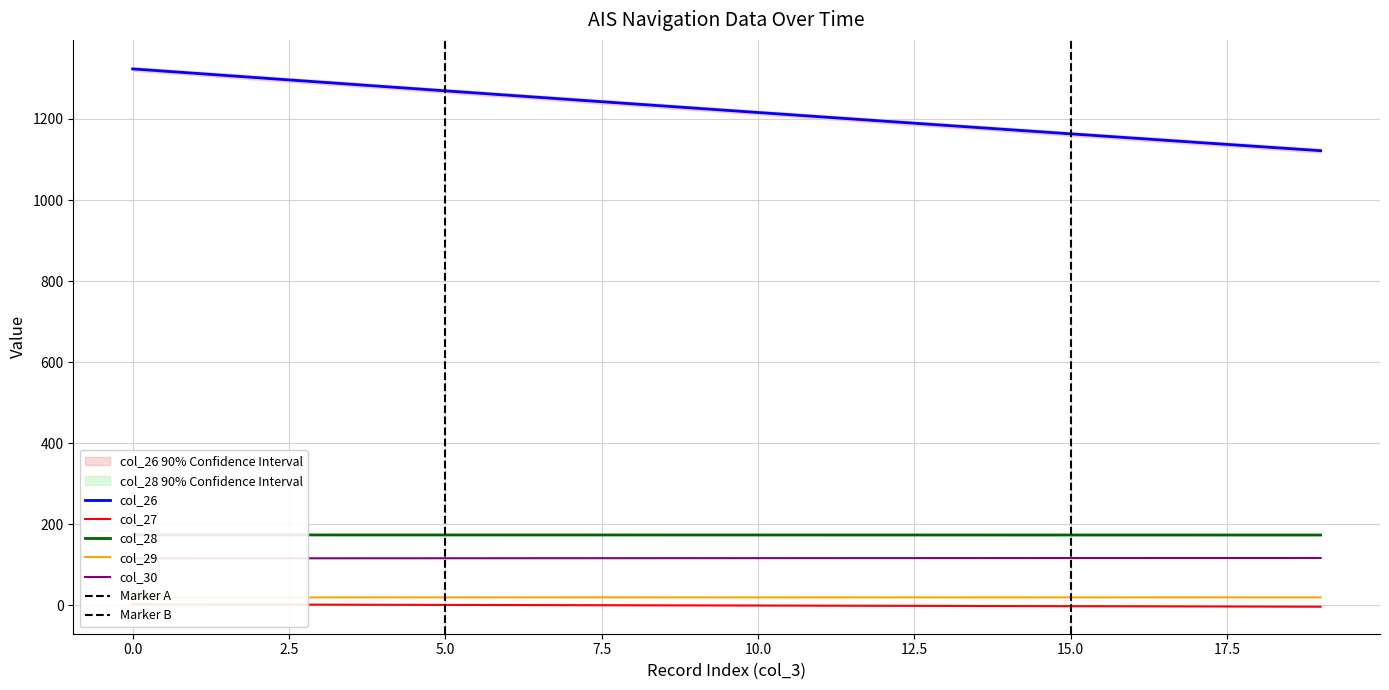

The col_30 series shows 194.2 at 17. True or false?

False